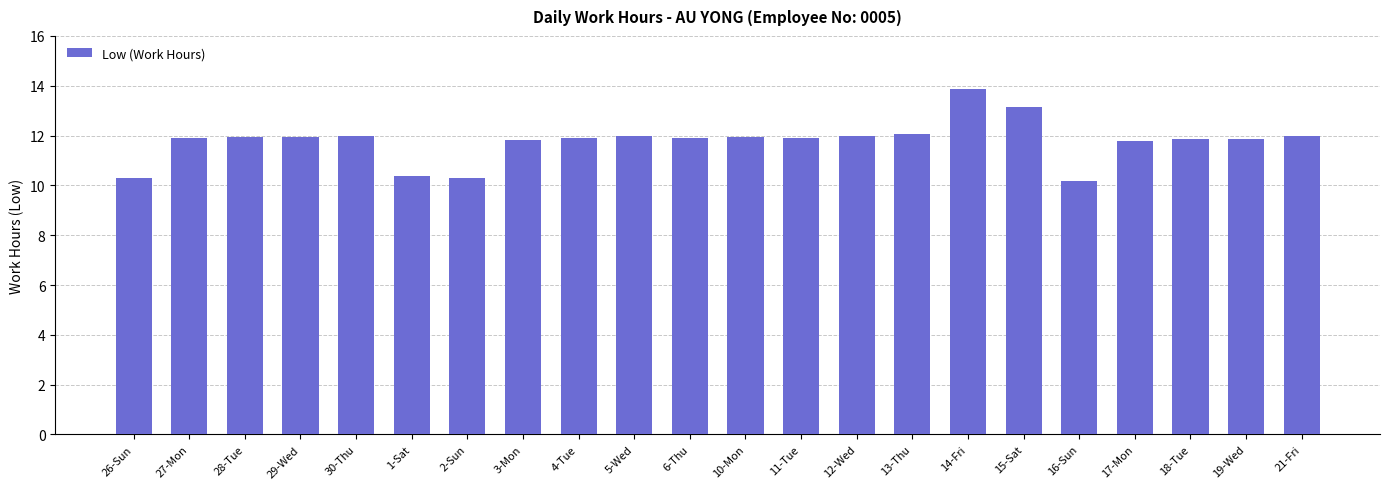

What is the change in value from 30-Thu to 15-Sat?

+1.1